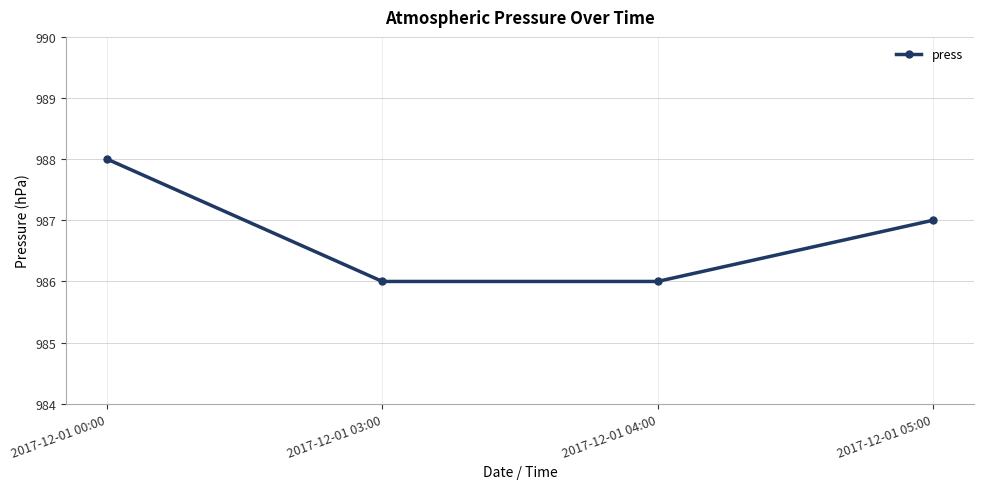

How many values are between 986 and 988?

4